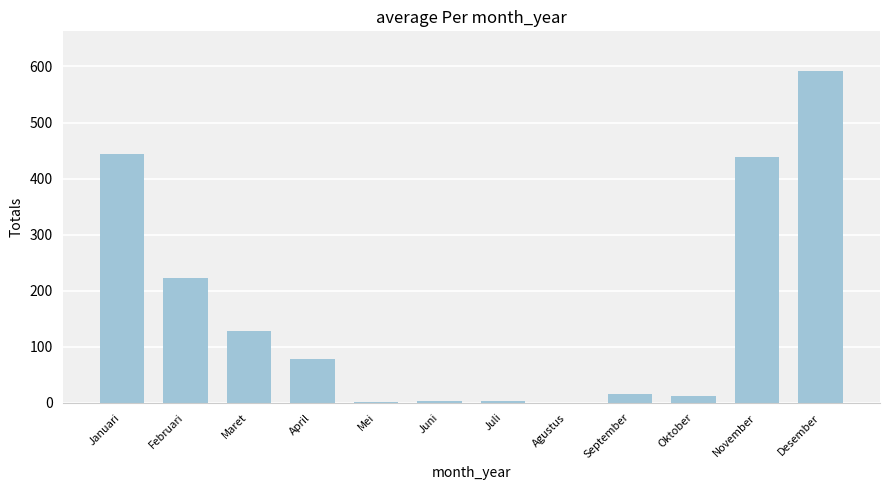

Which label corresponds to the largest value in the chart?

Desember